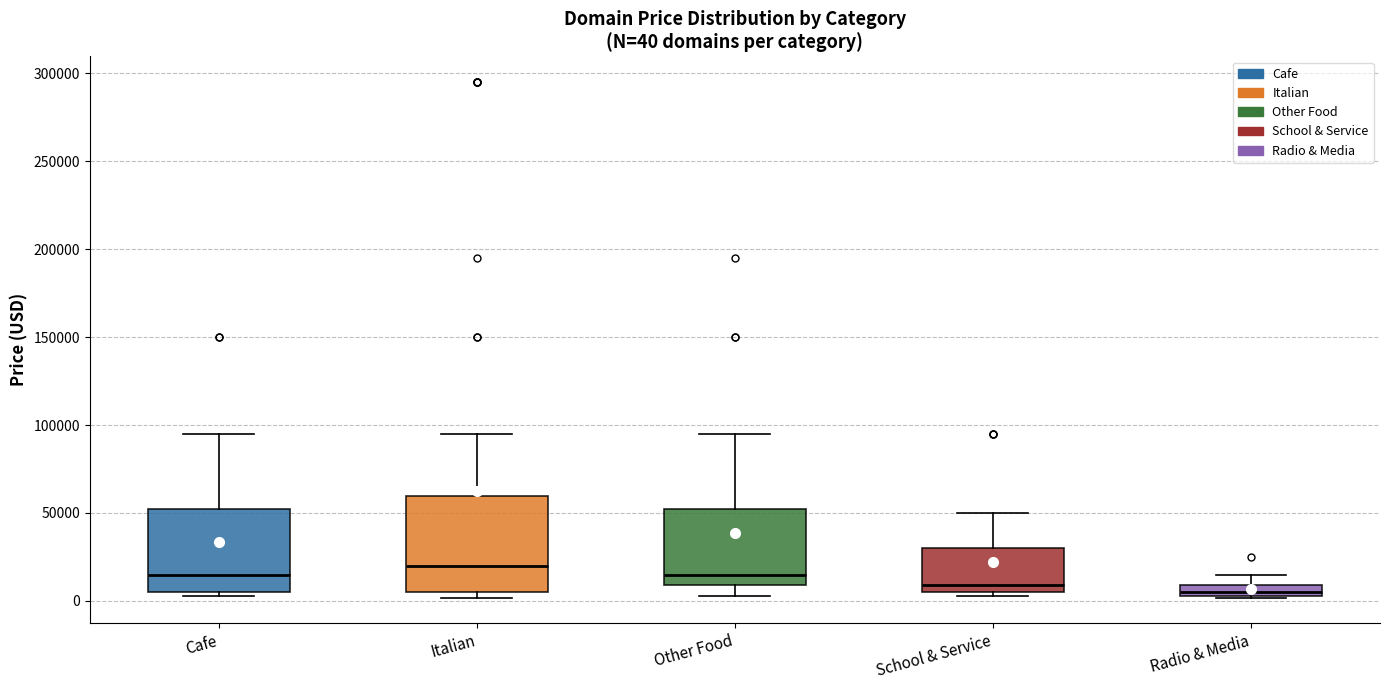

Which box is the tallest, from its lower edge to its upper edge?

Italian